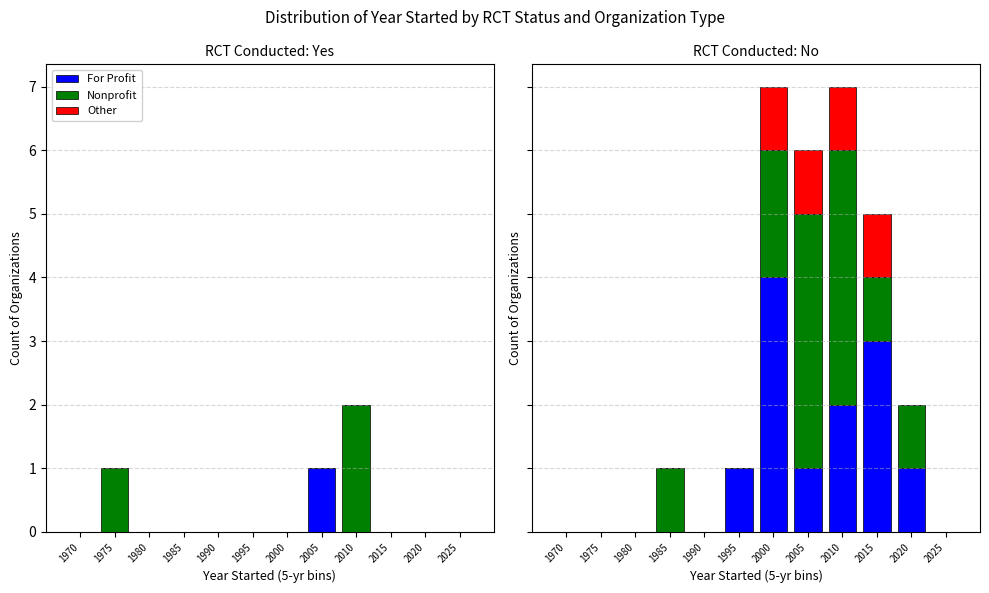

Which has a higher value, 1985 or 1970?

1985